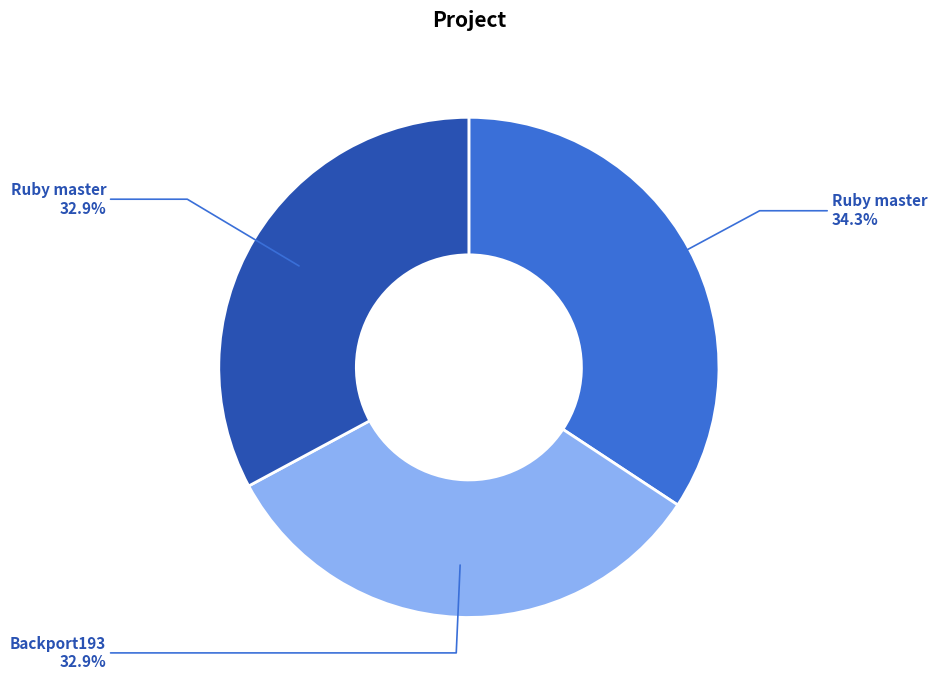

Does any single category account for the majority?

No